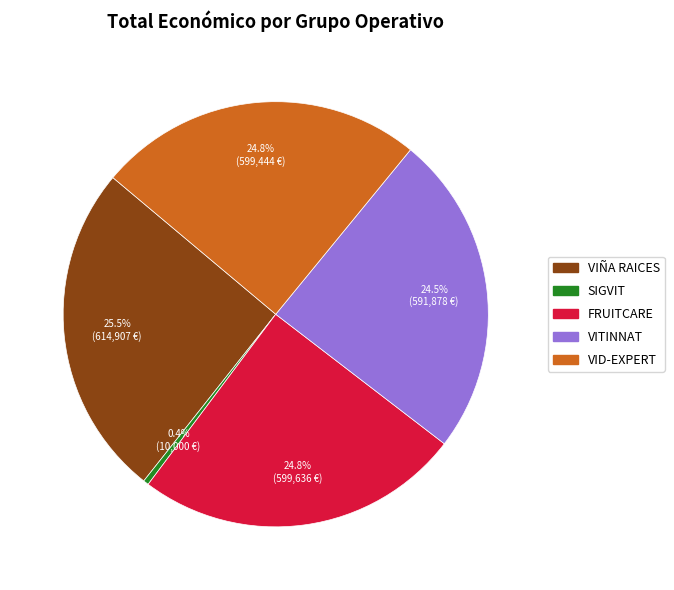

Which slice is the smallest?

SIGVIT